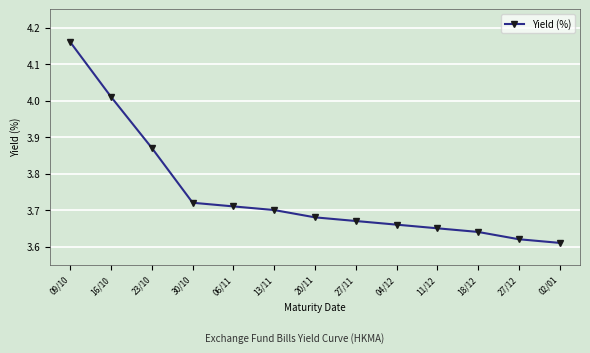

Which category has the lowest value across all series?

02/01